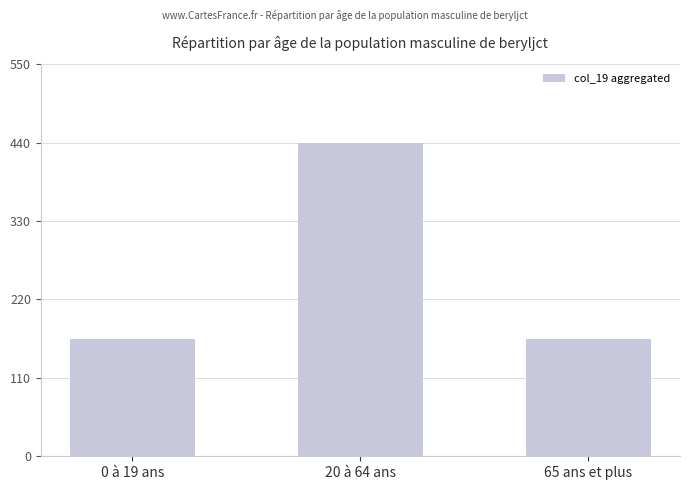

Where is the data nearest to the value 301?

65 ans et plus